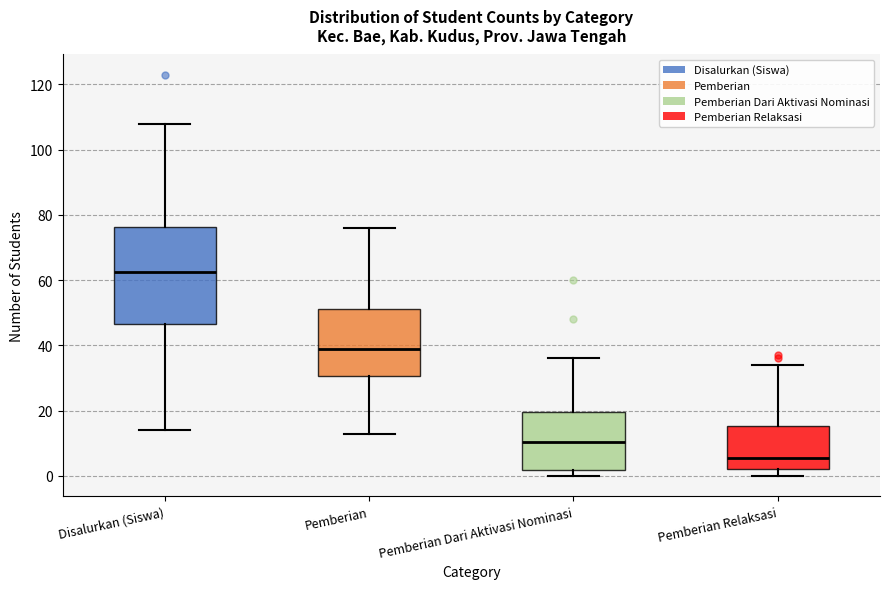

Reading left to right, transcribe this box plot: for each box, give where its median line is, the range the box spans, and where its two whiskers end, as read against the y-axis. The values are not printed on the chart, so give them approximately, as read against the axis.

Disalurkan (Siswa): median 62, box 46 to 76, whiskers 14 to 108
Pemberian: median 40, box 30 to 52, whiskers 14 to 76
Pemberian Dari Aktivasi Nominasi: median 10, box 2 to 20, whiskers 0 to 36
Pemberian Relaksasi: median 6, box 2 to 16, whiskers 0 to 34